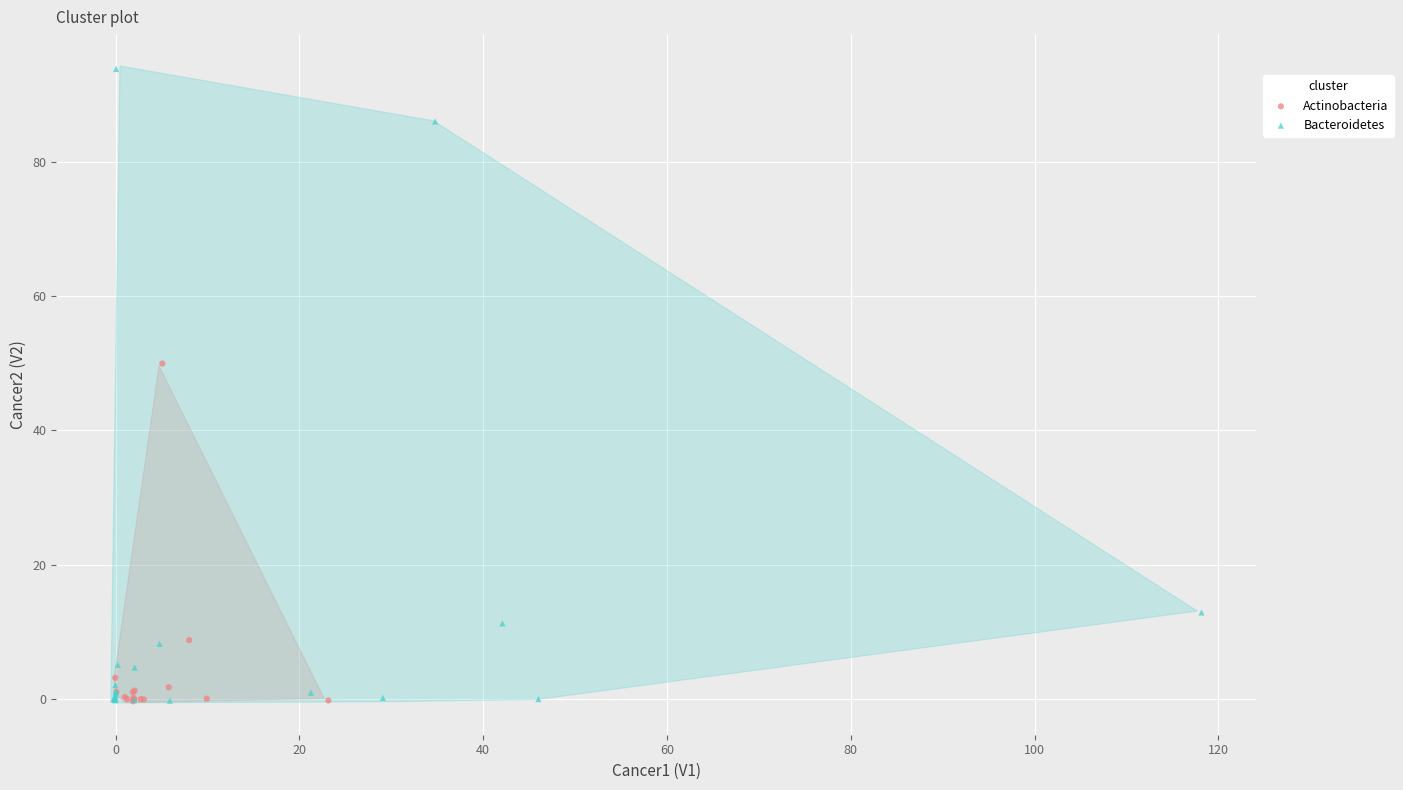

Which series reaches the maximum Y coordinate?

Bacteroidetes